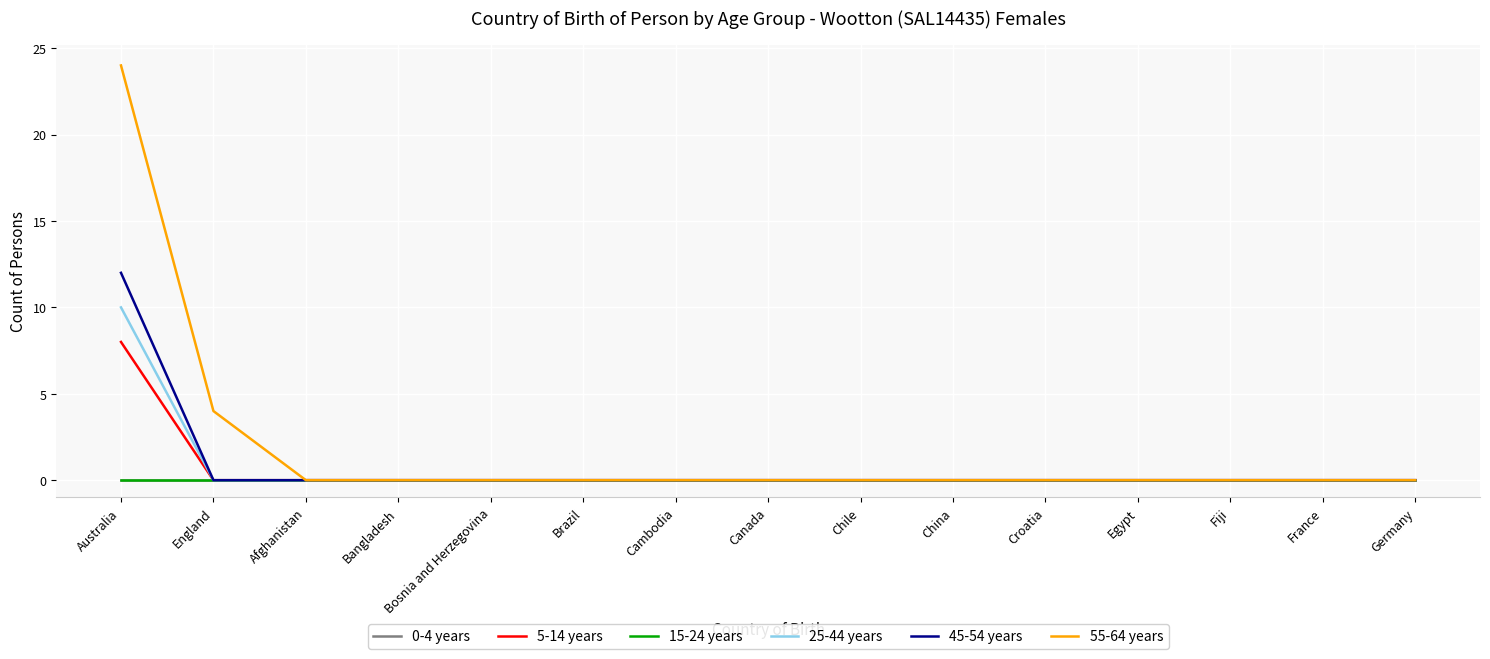

Which category has the lowest value in the 25-44 years series?

England